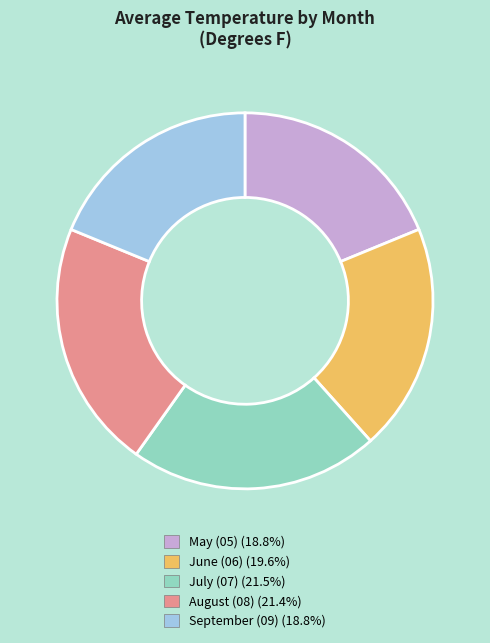

How many segments does this pie chart have?

5